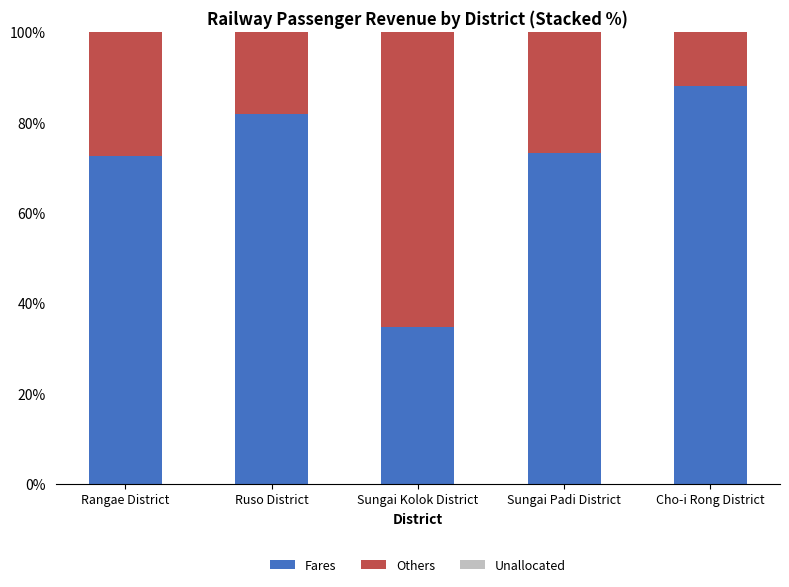

Reading left to right, transcribe the values for Fares.

72.5	81.9	34.7	73.2	88.1